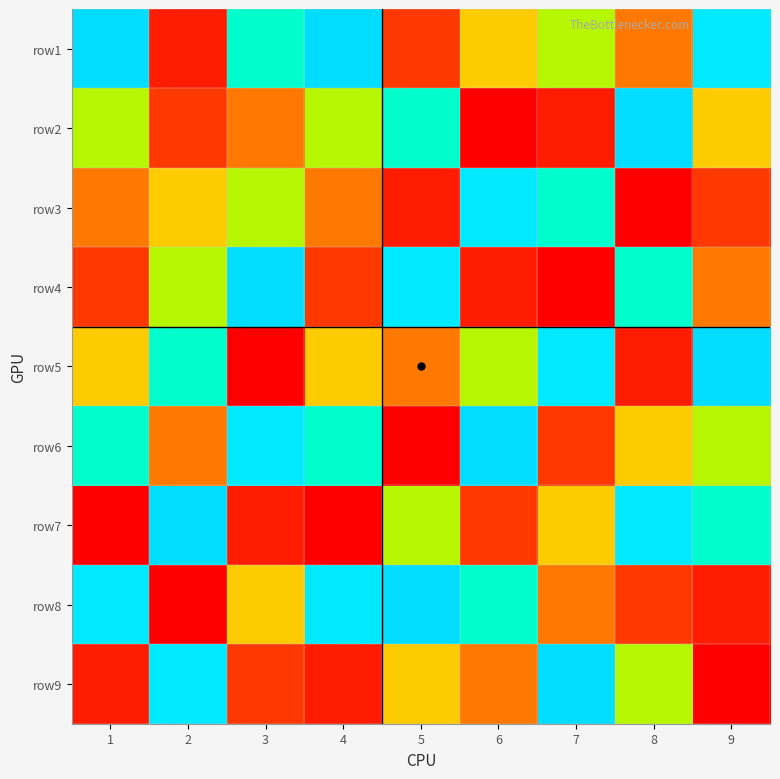

What is the maximum value shown in the chart?

9